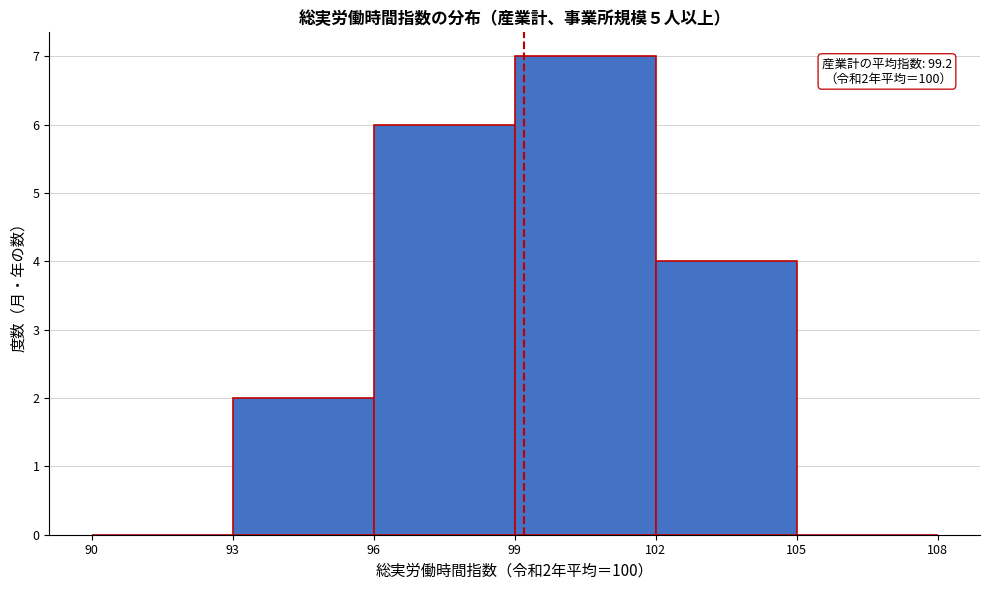

Over which range of the x-axis is the bar tallest?

99 to 102